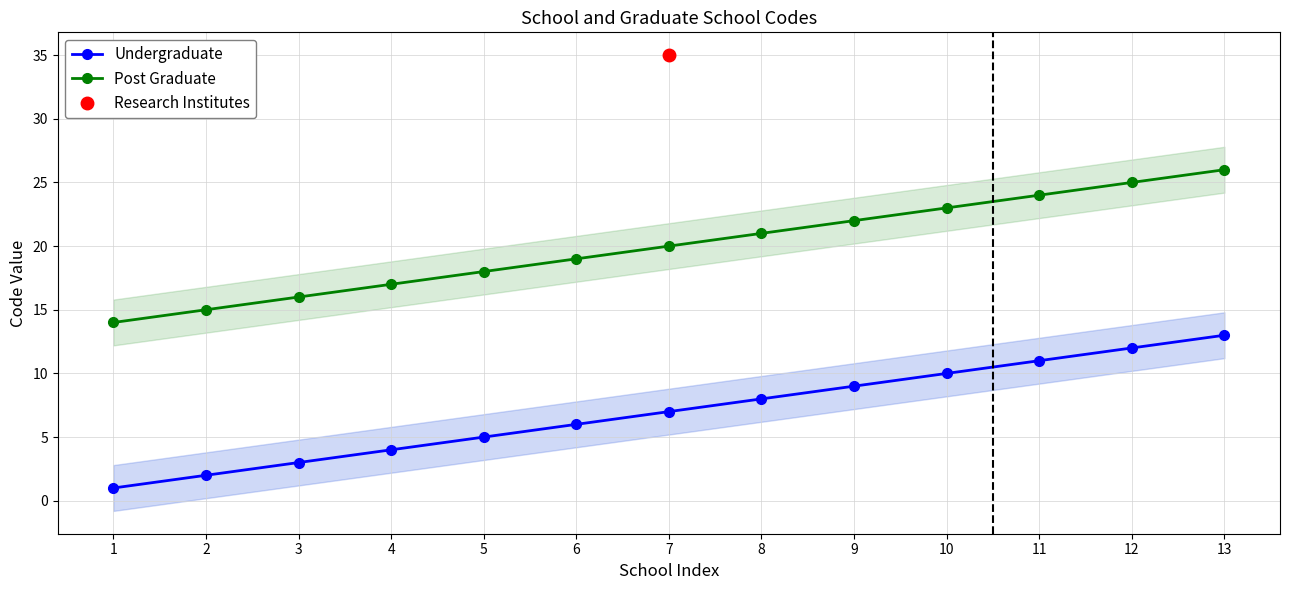

At which category does the chart reach its minimum across all series?

1